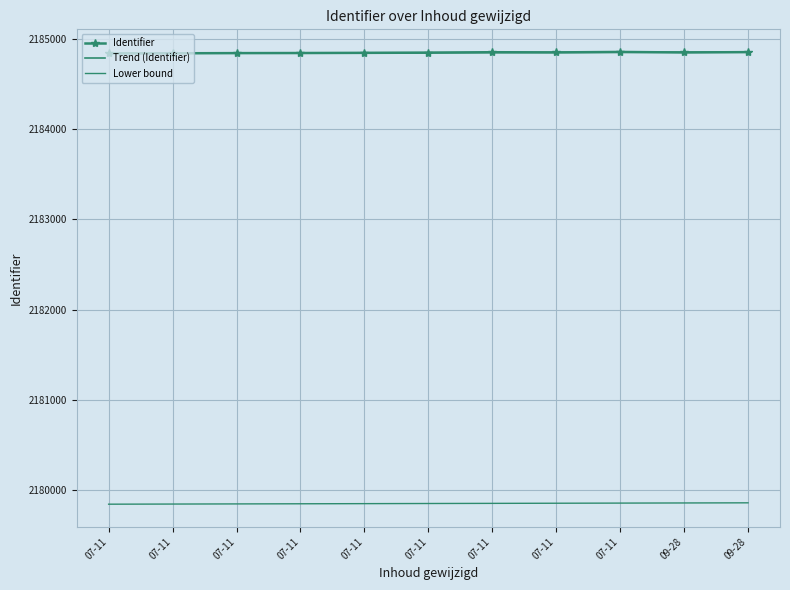

Count the number of data series in this chart.

3